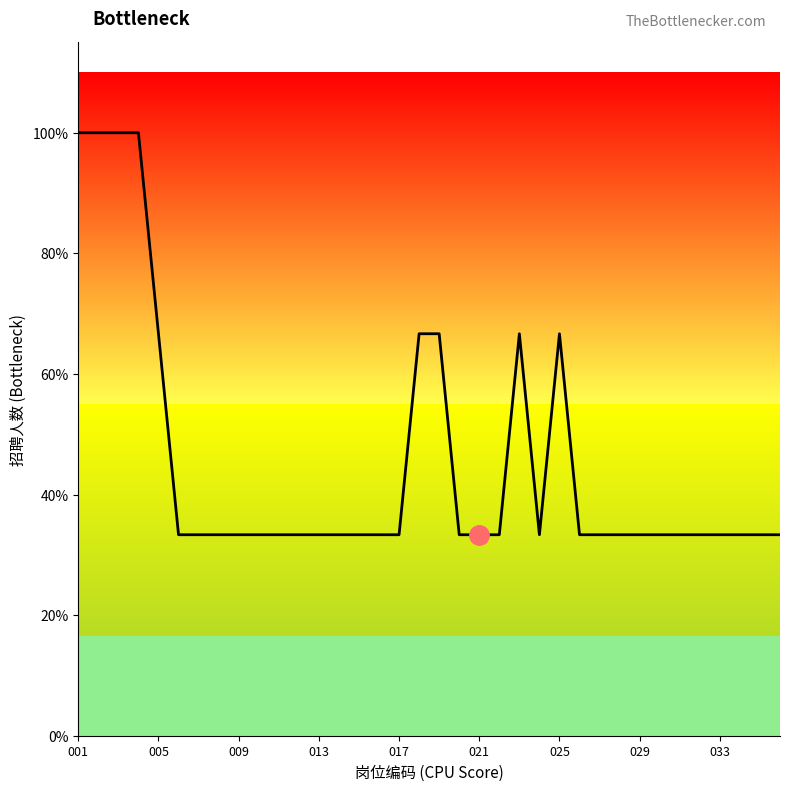

Does the chart have visible grid lines?

No